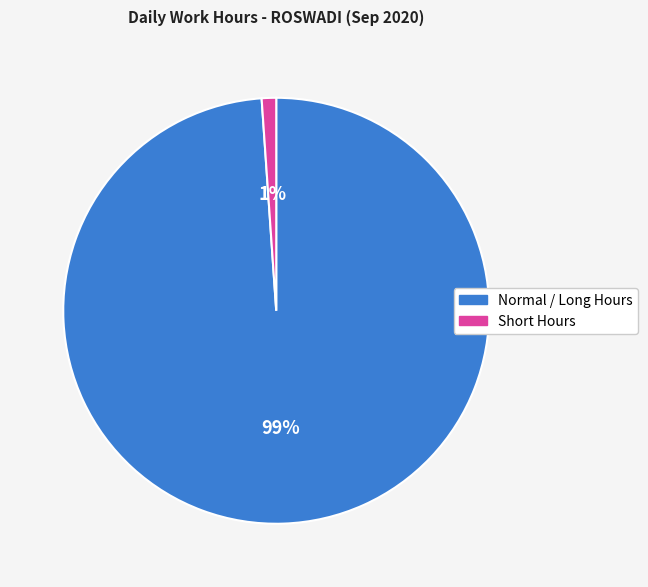

To the nearest percent, what is the difference between the largest and smallest slice percentages?

98%